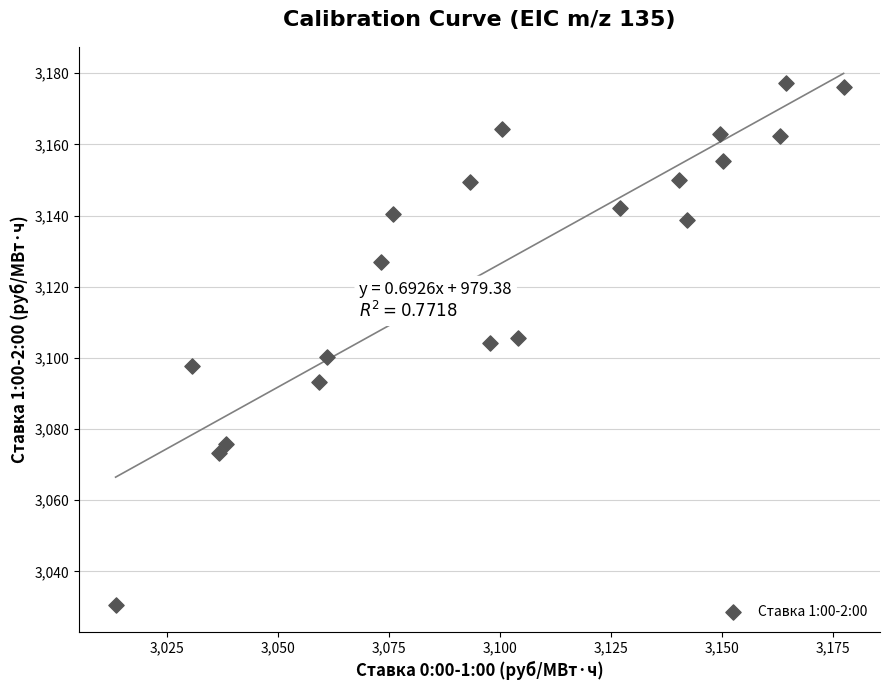

What is the range of Y values (max minus min)?

146.7